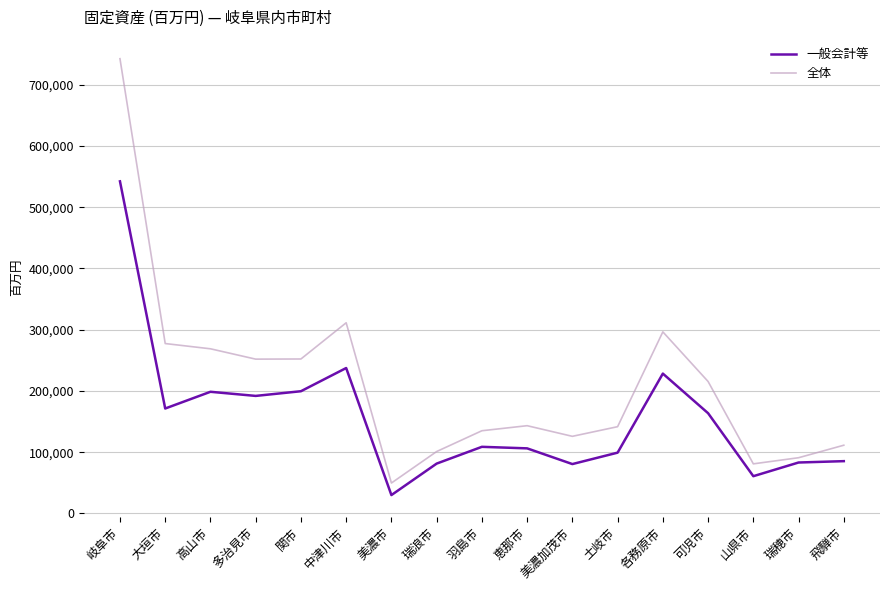

What is the sum of all 全体 values?

3595023